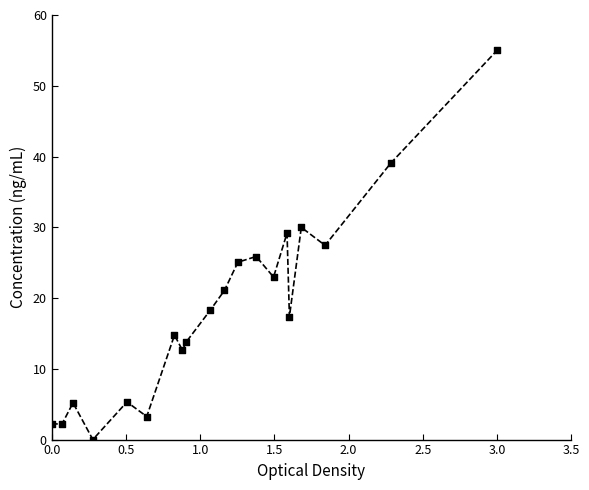

What is the maximum value shown in the chart?

55.0